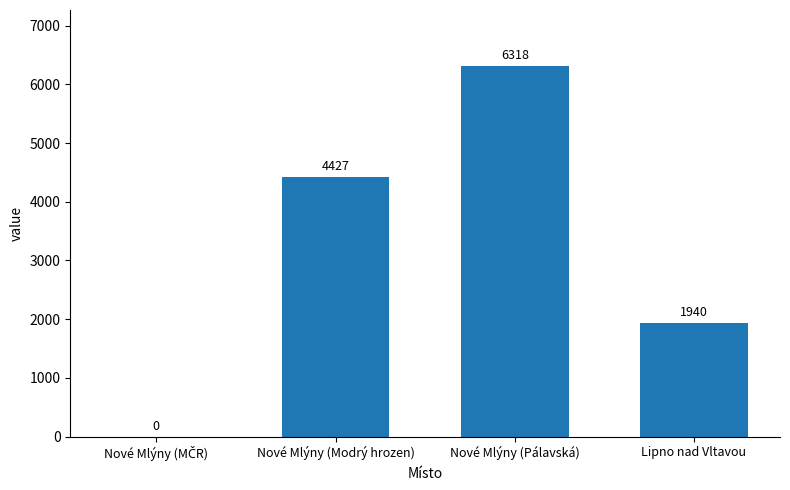

Are the bars horizontal?

No